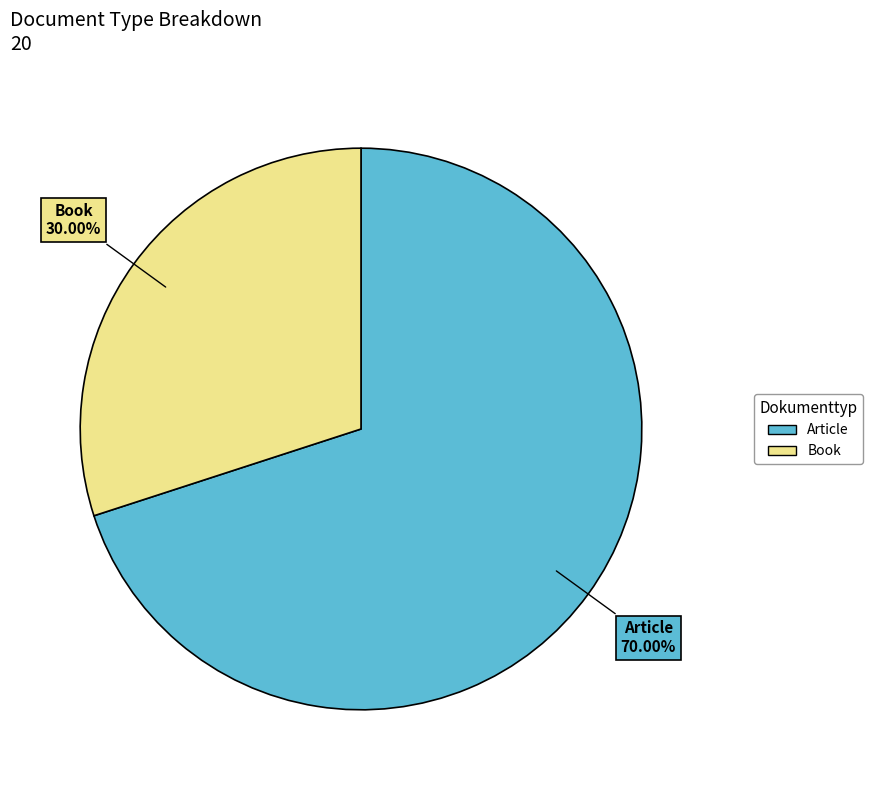

To the nearest percent, what is the difference between the largest and smallest slice percentages?

40%